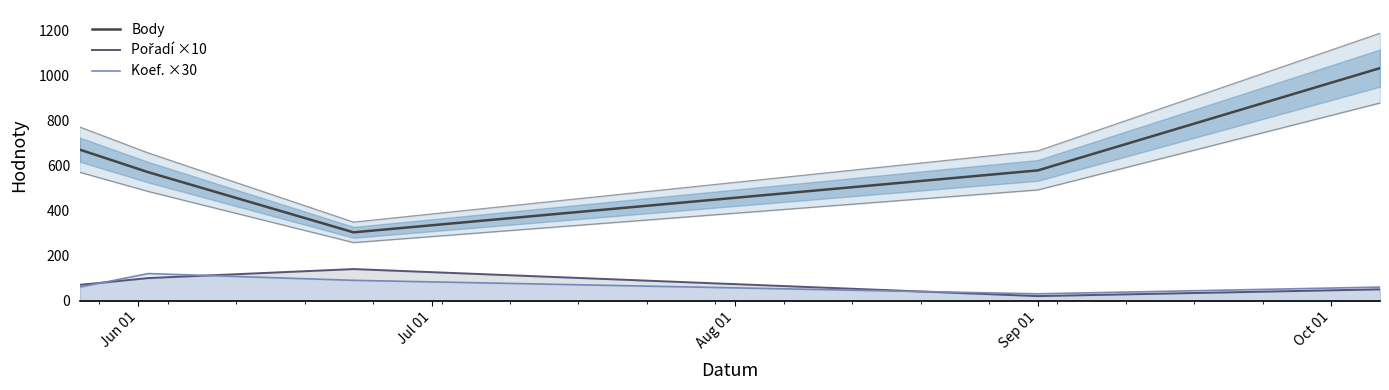

Reading left to right, list all the values displayed in this chart.

Body: 670	570	303	578	1032
Pořadí ×10: 70	100	140	20	50
Koef. ×30: 60	120	90	30	60